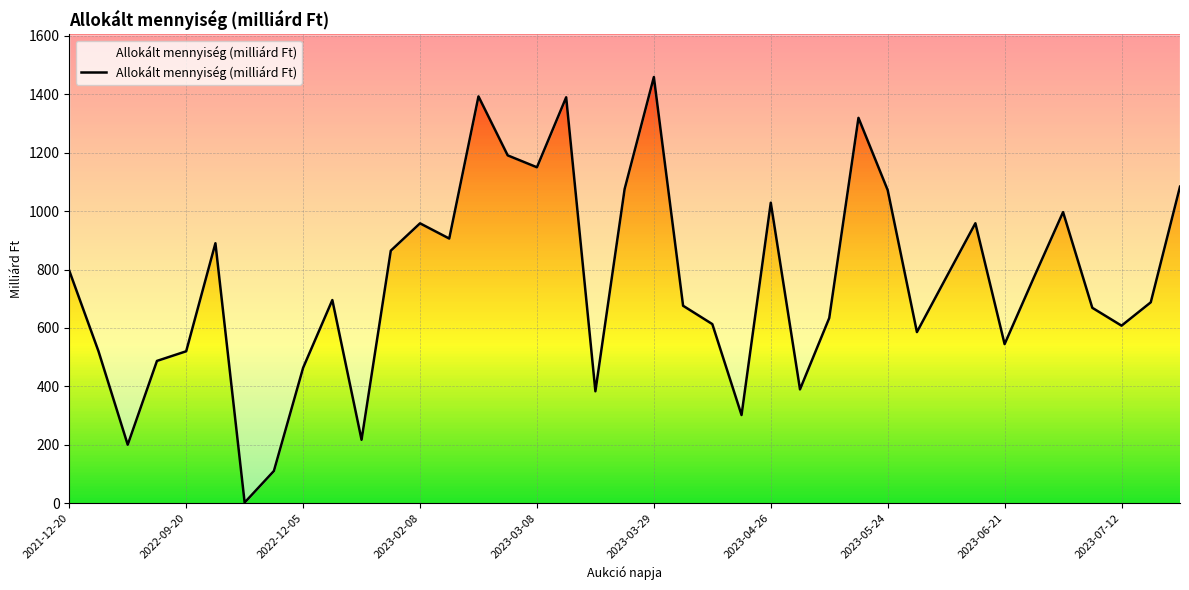

What is the minimum value shown in the chart?

2.0